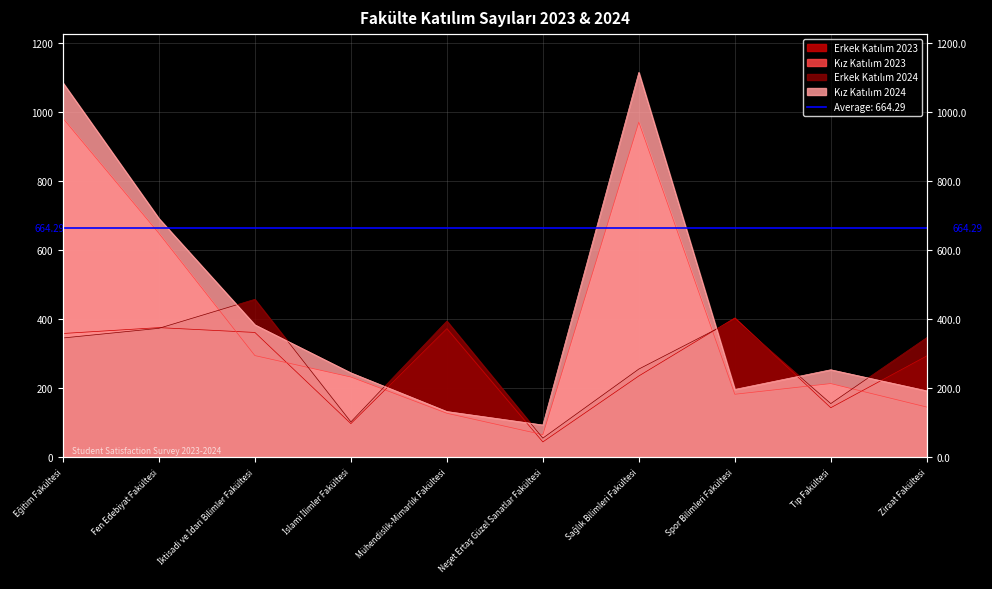

True or false: Kız Katılım 2024 has more than 2 points higher than both neighbors.

False